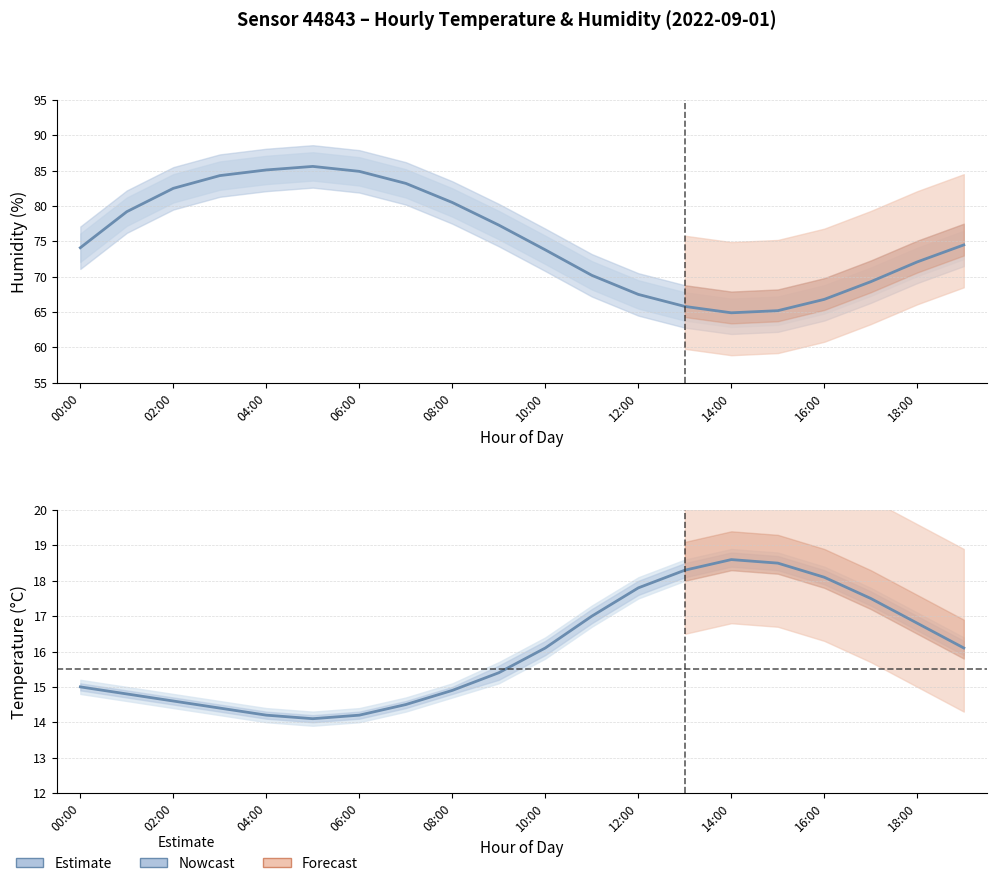

Which series has the largest total across all categories?

humidity